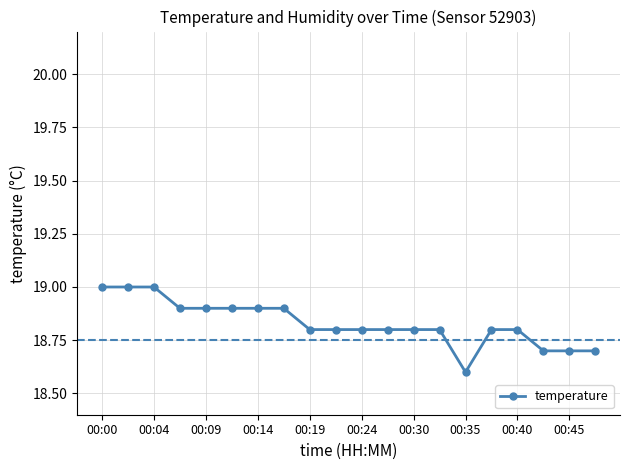

What is the sum of all values?

376.6